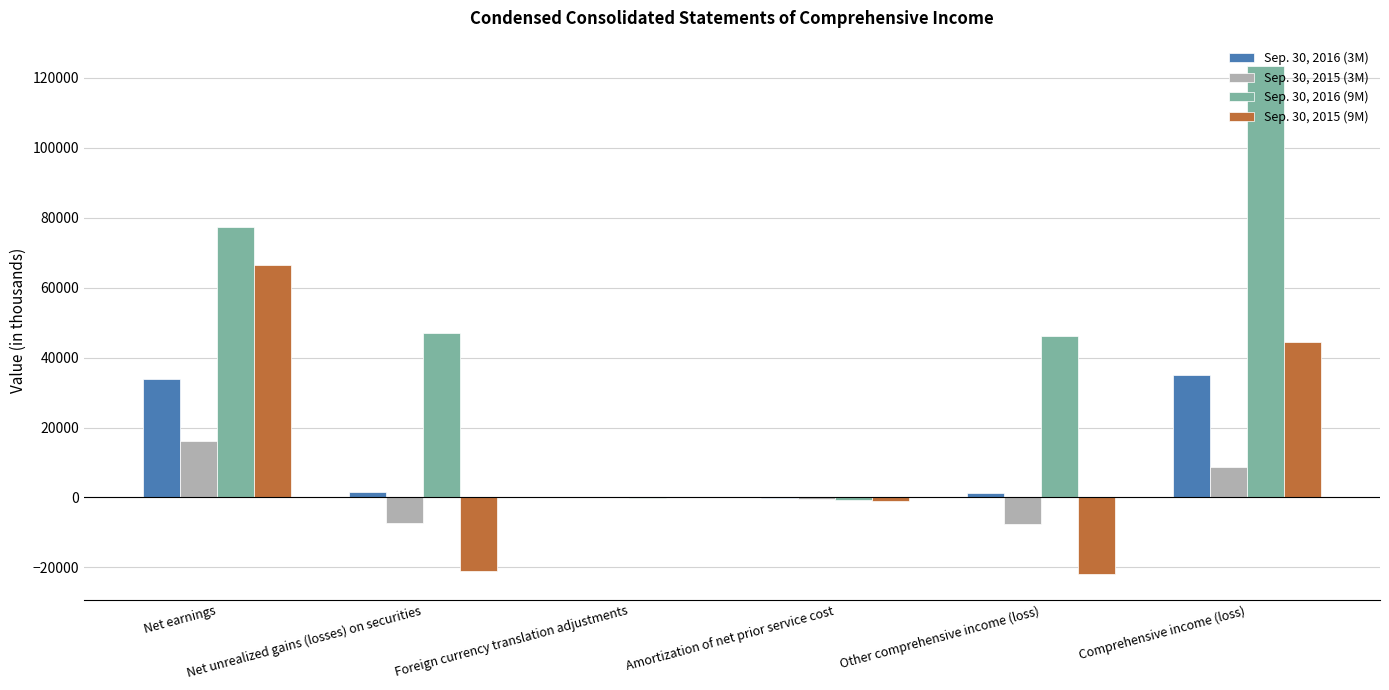

How many categories are shown in the chart?

6